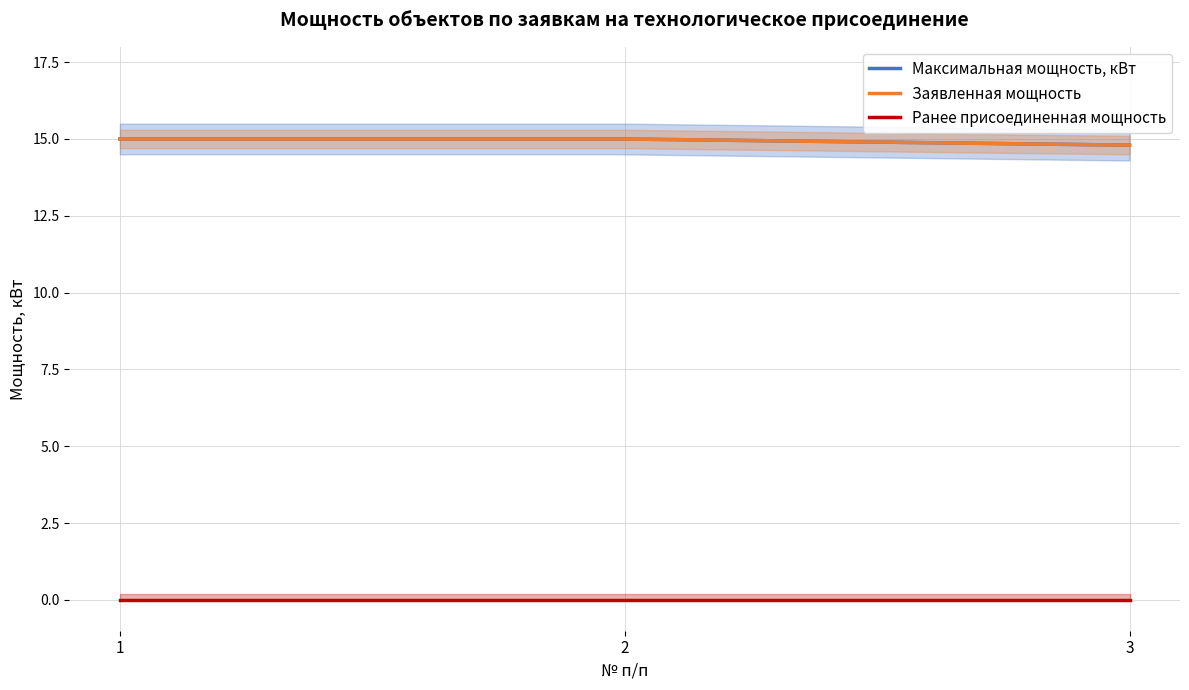

Rank the series by their maximum value, from lowest to highest.

Ранее присоединенная мощность, Максимальная мощность, кВт, Заявленная мощность